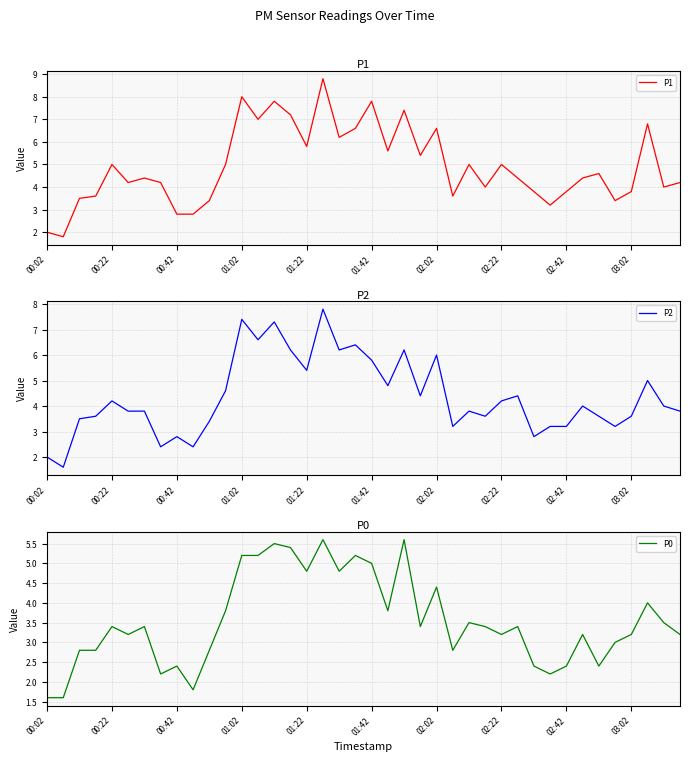

The value of P1 at 01:02 is 8.0. True or false?

True